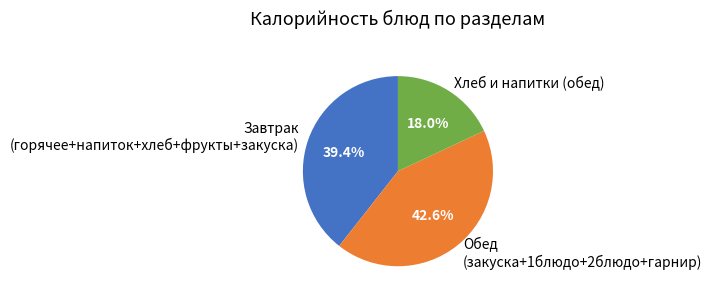

Is the sum of Обед (закуска+1блюдо+2блюдо+гарнир) and Завтрак (горячее+напиток+хлеб+фрукты+закуска) greater than half?

Yes